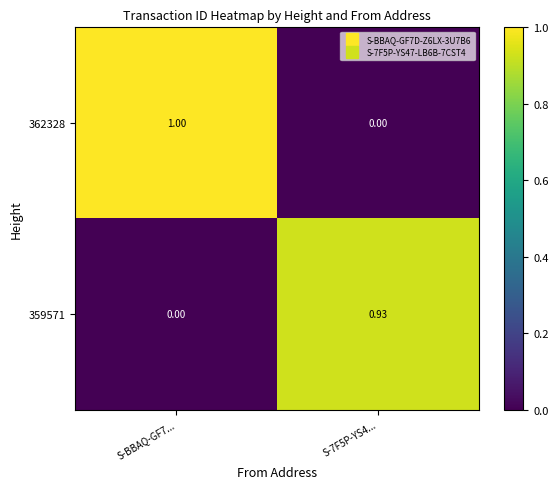

Which series has the largest total across all categories?

362328